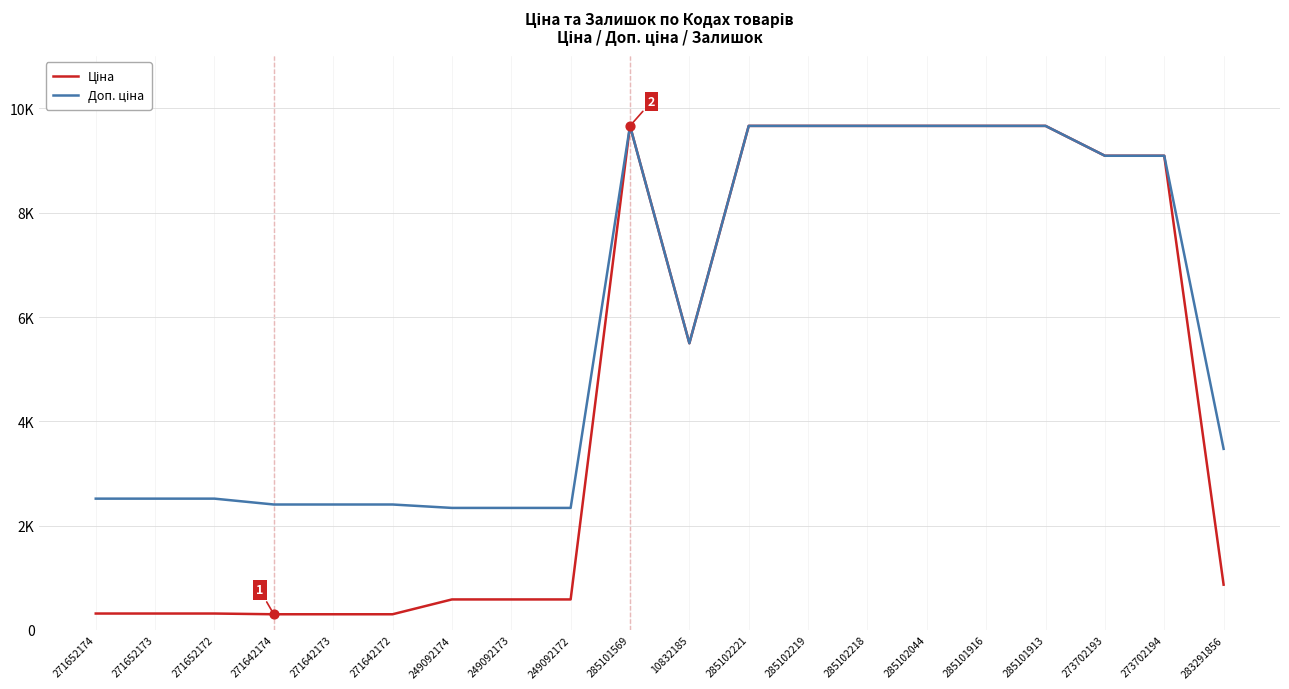

Does the chart have visible grid lines?

Yes